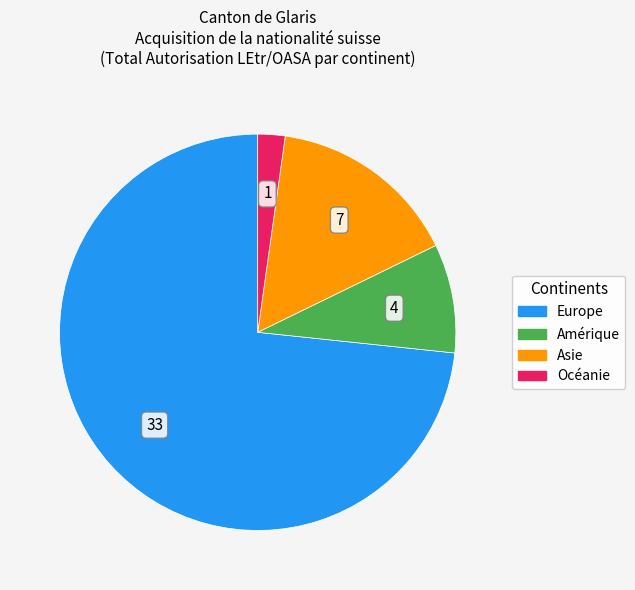

Is there a majority slice in this chart?

Yes